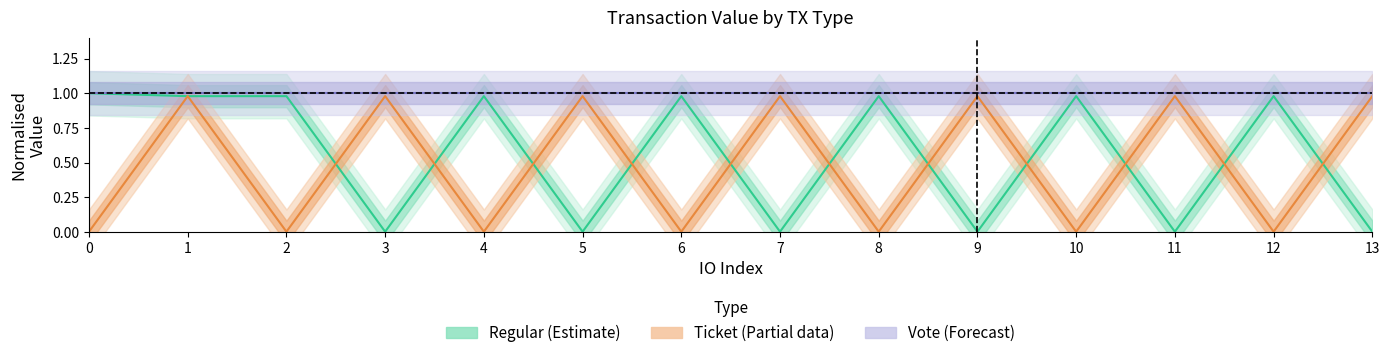

True or false: Vote (Forecast) and Ticket (Partial) cross at least once.

False